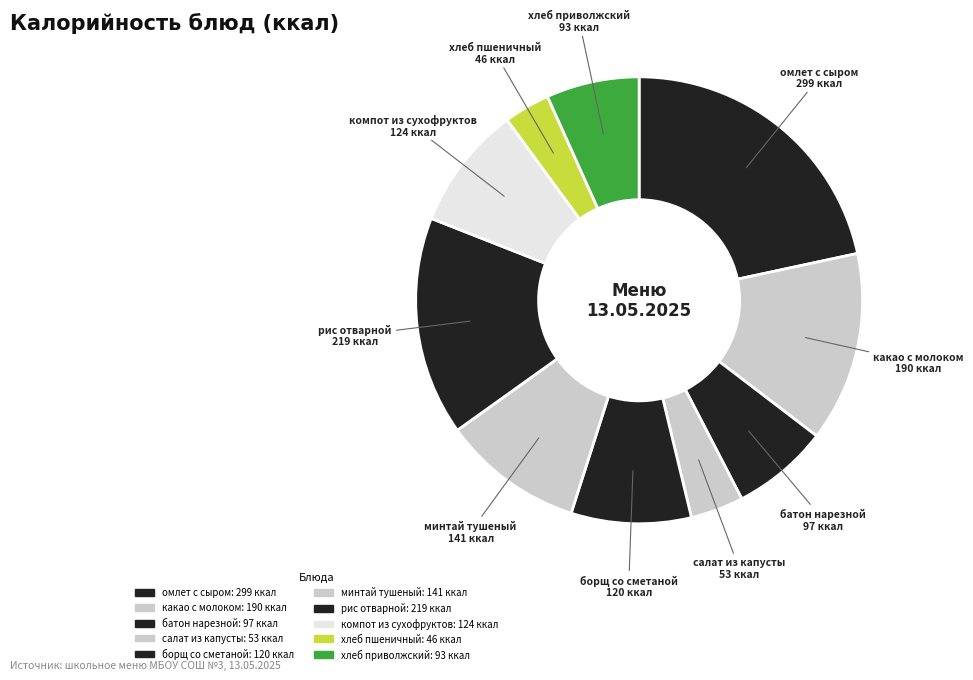

What is the smallest slice in the pie chart?

хлеб пшеничный